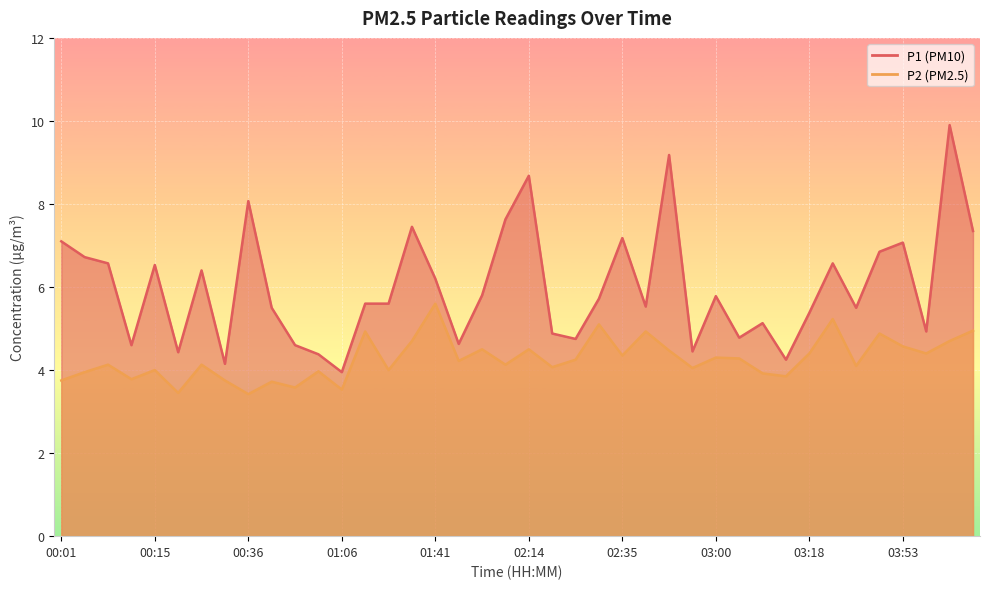

How many data points in P1 are above 5?

27